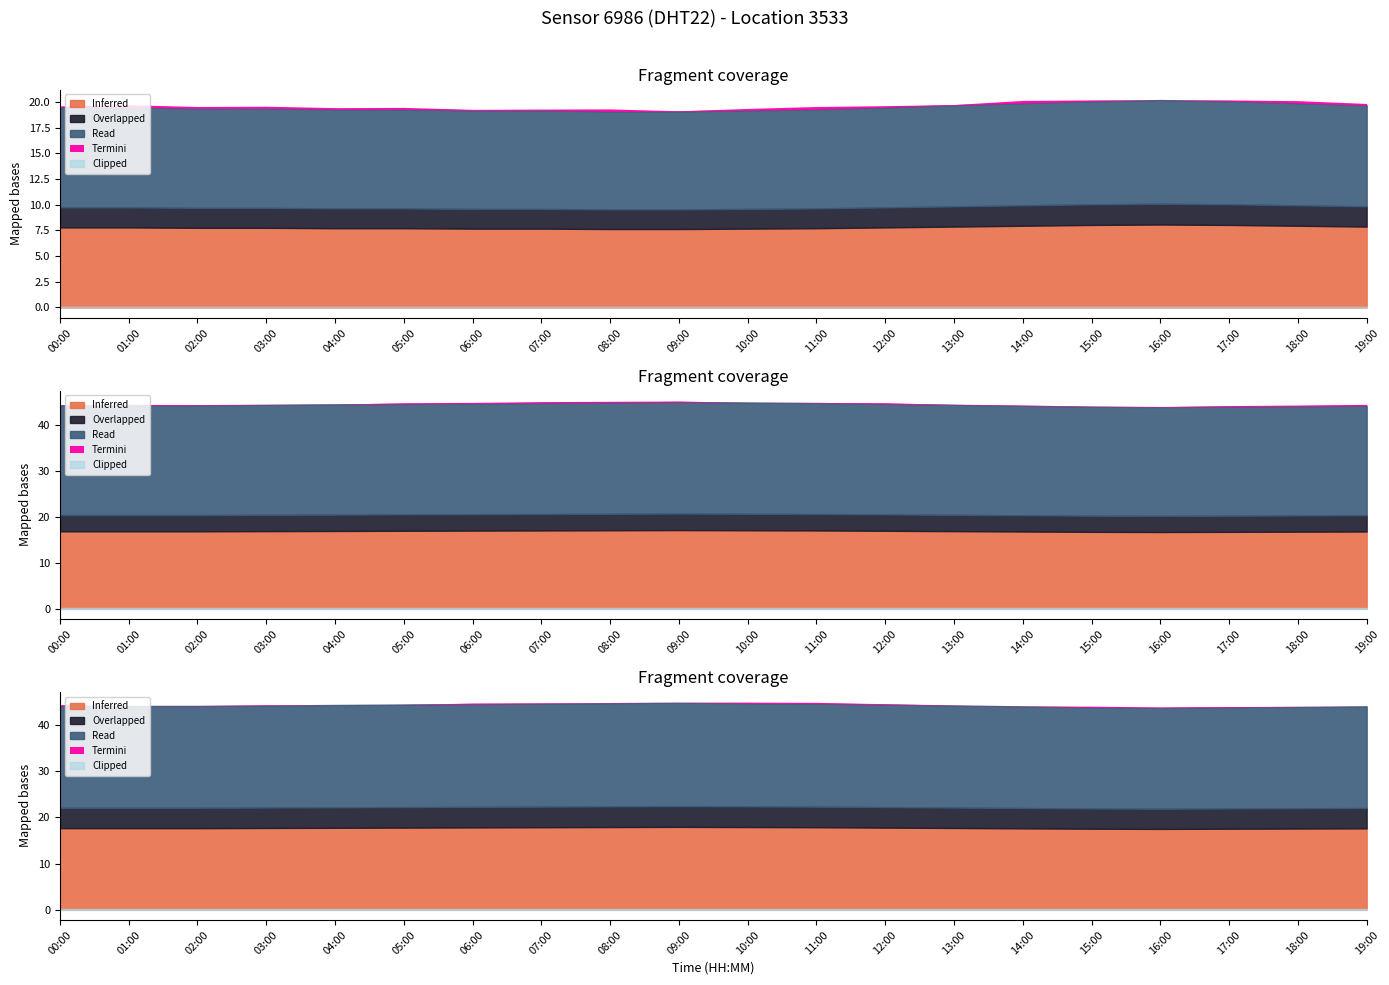

What position from the right is 04:00?

16